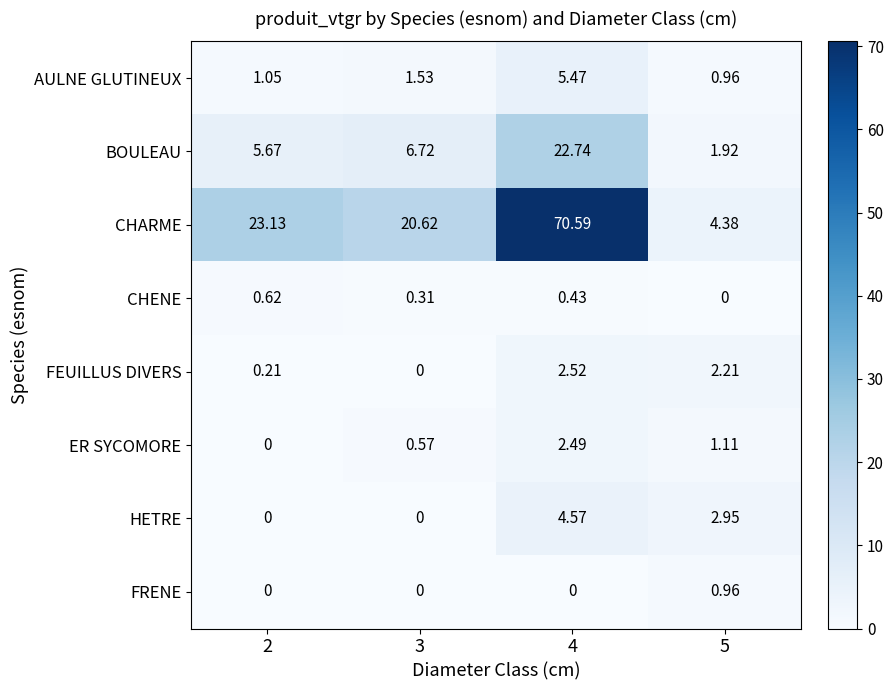

List the series in order of their peak value, lowest first.

CHENE, FRENE, ER SYCOMORE, FEUILLUS DIVERS, HETRE, AULNE GLUTINEUX, BOULEAU, CHARME